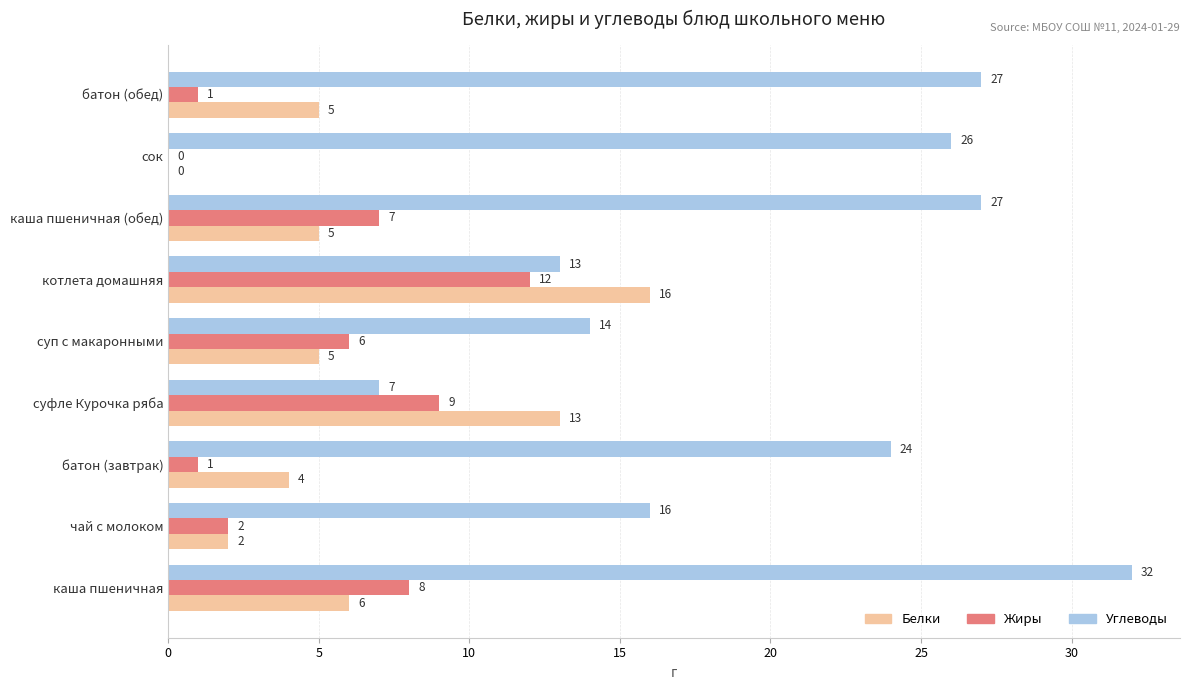

Which label corresponds to the largest value in the chart?

каша пшеничная